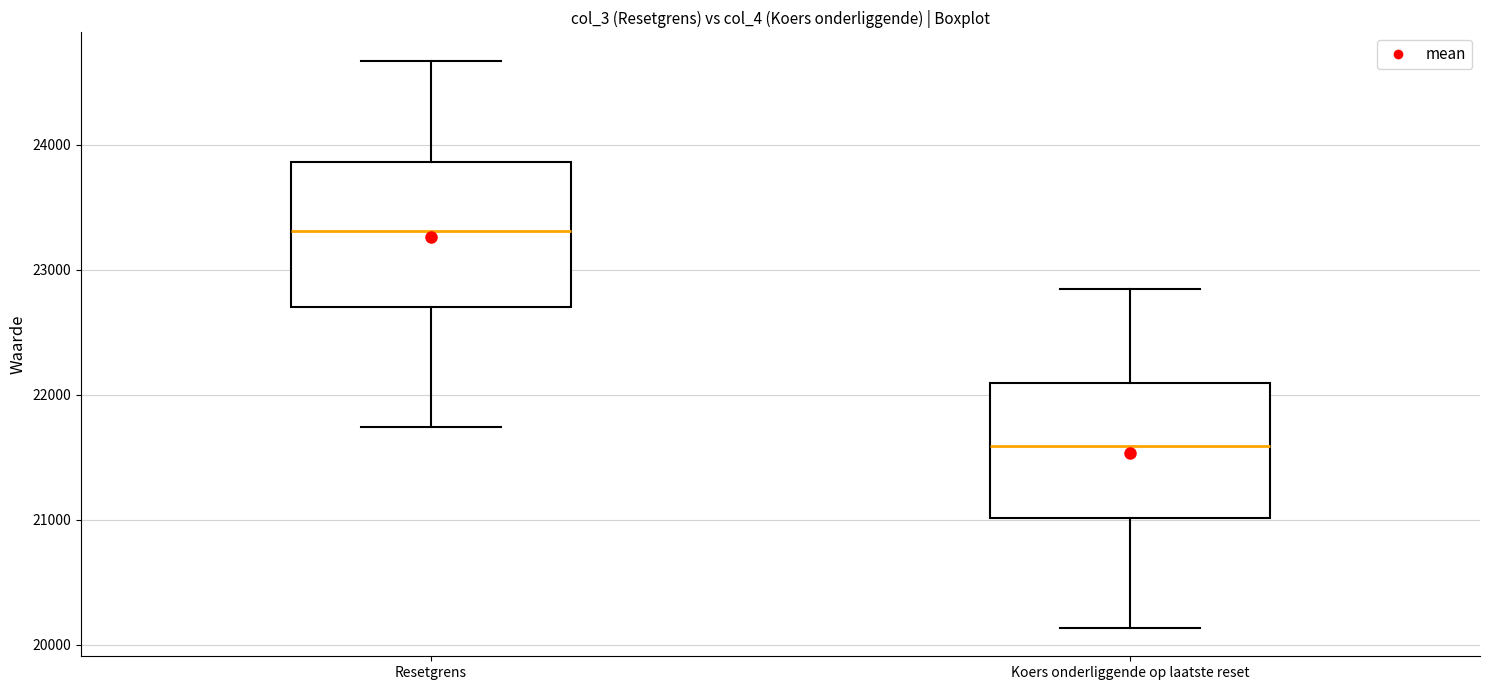

Where does the median line of the box for Koers onderliggende op laatste reset sit on the y-axis? The values are not printed on the chart, so give them approximately, as read against the axis.

21600